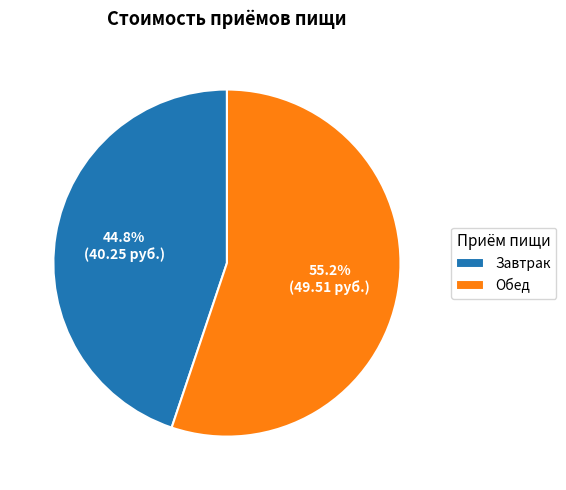

What percentage is NOT represented by Обед?

44.8%